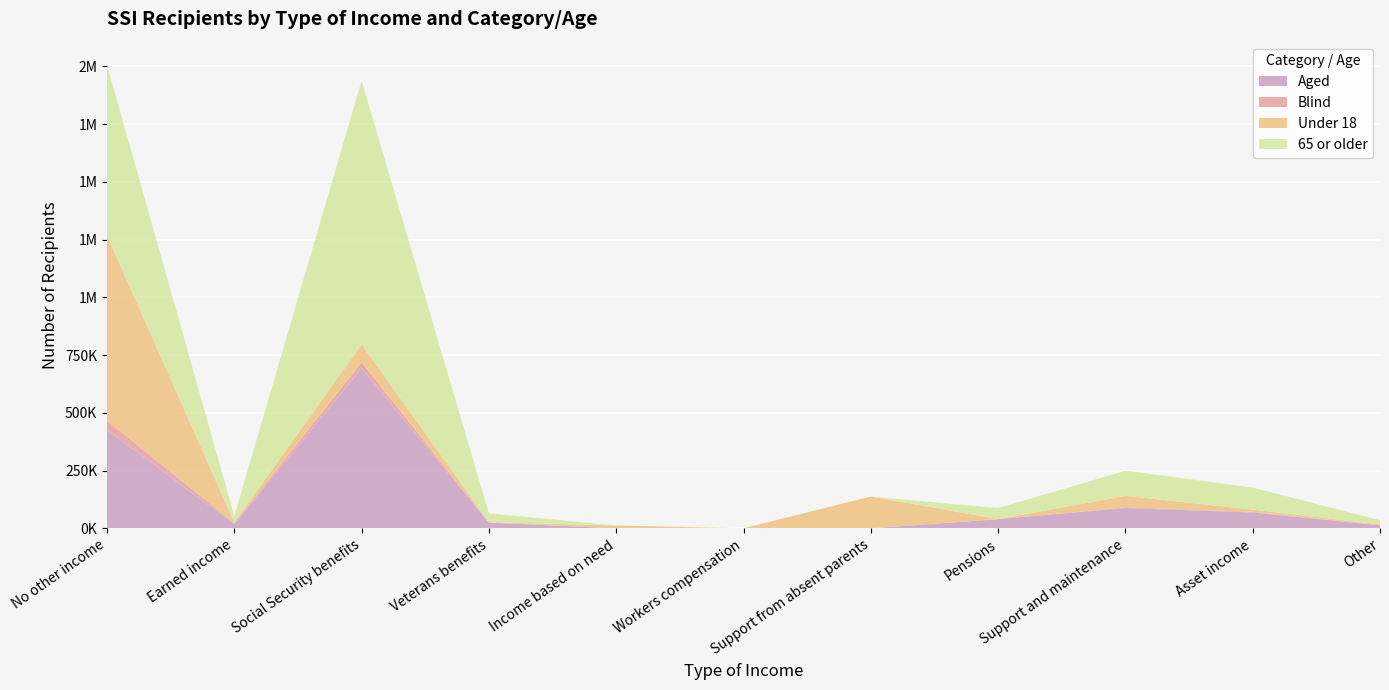

Reading left to right, extract all data points from this chart.

Aged: No other income=427225	Earned income=18236	Social Security benefits=692348	Veterans benefits=24910	Income based on need=212	Workers compensation=398	Support from absent parents=1	Pensions=39872	Support and maintenance=88290	Asset income=69062	Other=12956
Blind: No other income=39102	Earned income=4319	Social Security benefits=26913	Veterans benefits=464	Income based on need=52	Workers compensation=17	Support from absent parents=872	Pensions=386	Support and maintenance=2568	Asset income=2599	Other=725
Under 18: No other income=801905	Earned income=3024	Social Security benefits=77401	Veterans benefits=1223	Income based on need=12200	Workers compensation=12	Support from absent parents=137274	Pensions=45	Support and maintenance=49999	Asset income=9733	Other=3331
65 or older: No other income=738622	Earned income=28000	Social Security benefits=1141945	Veterans benefits=38630	Income based on need=232	Workers compensation=962	Support from absent parents=1	Pensions=47651	Support and maintenance=108833	Asset income=95847	Other=18363